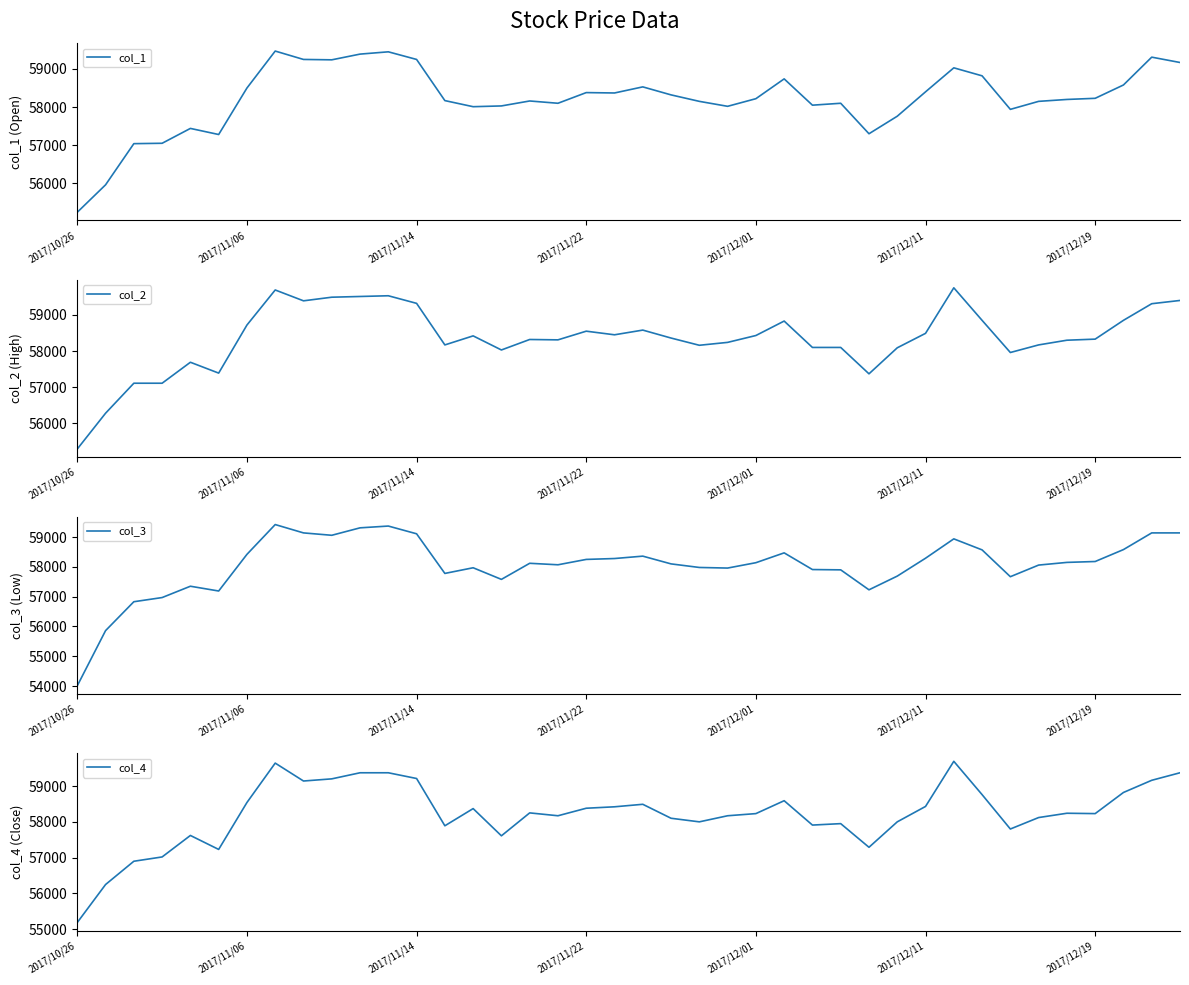

At 33, list the series in order from smallest to largest.

col_3, col_4, col_1, col_2